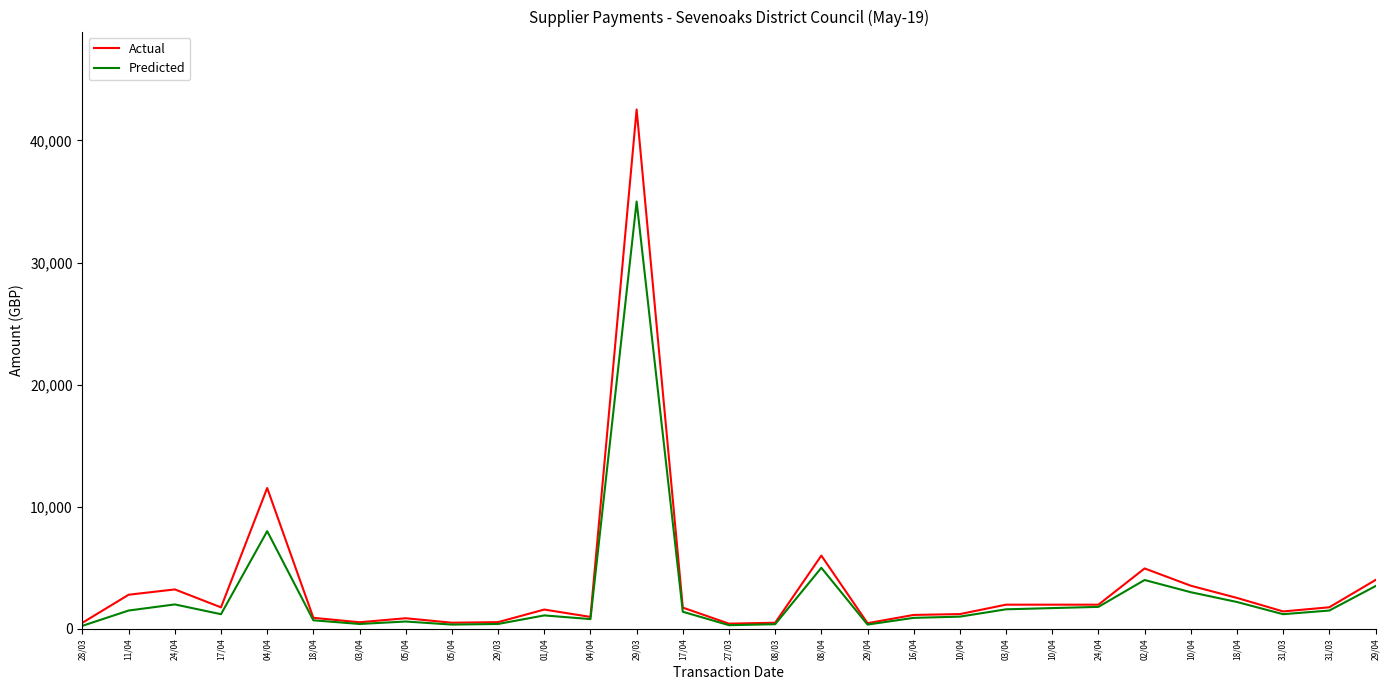

How many lines are shown in the chart?

2